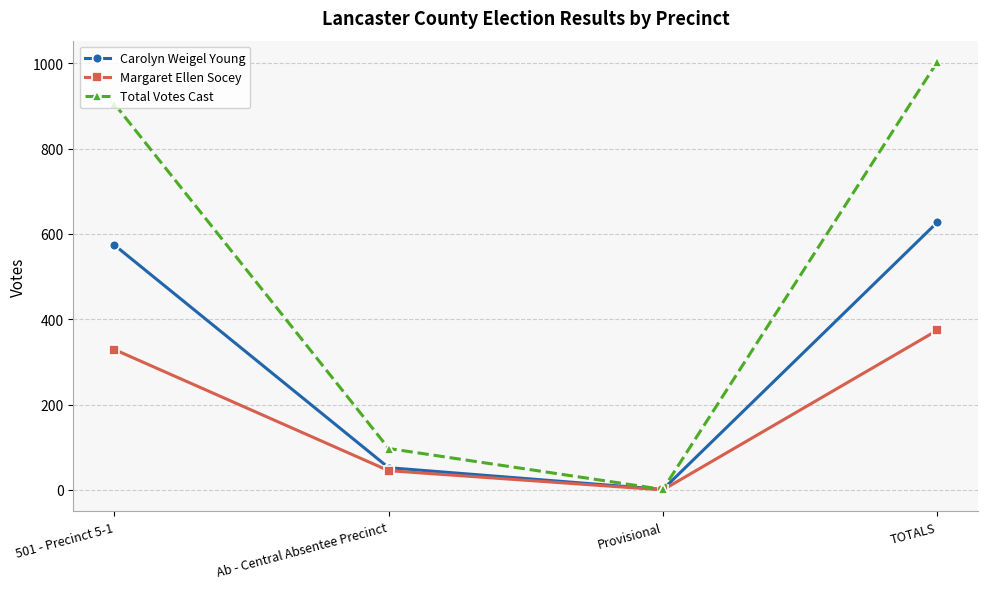

True or false: Carolyn Weigel Young has a value of 52 at Ab - Central Absentee Precinct.

True